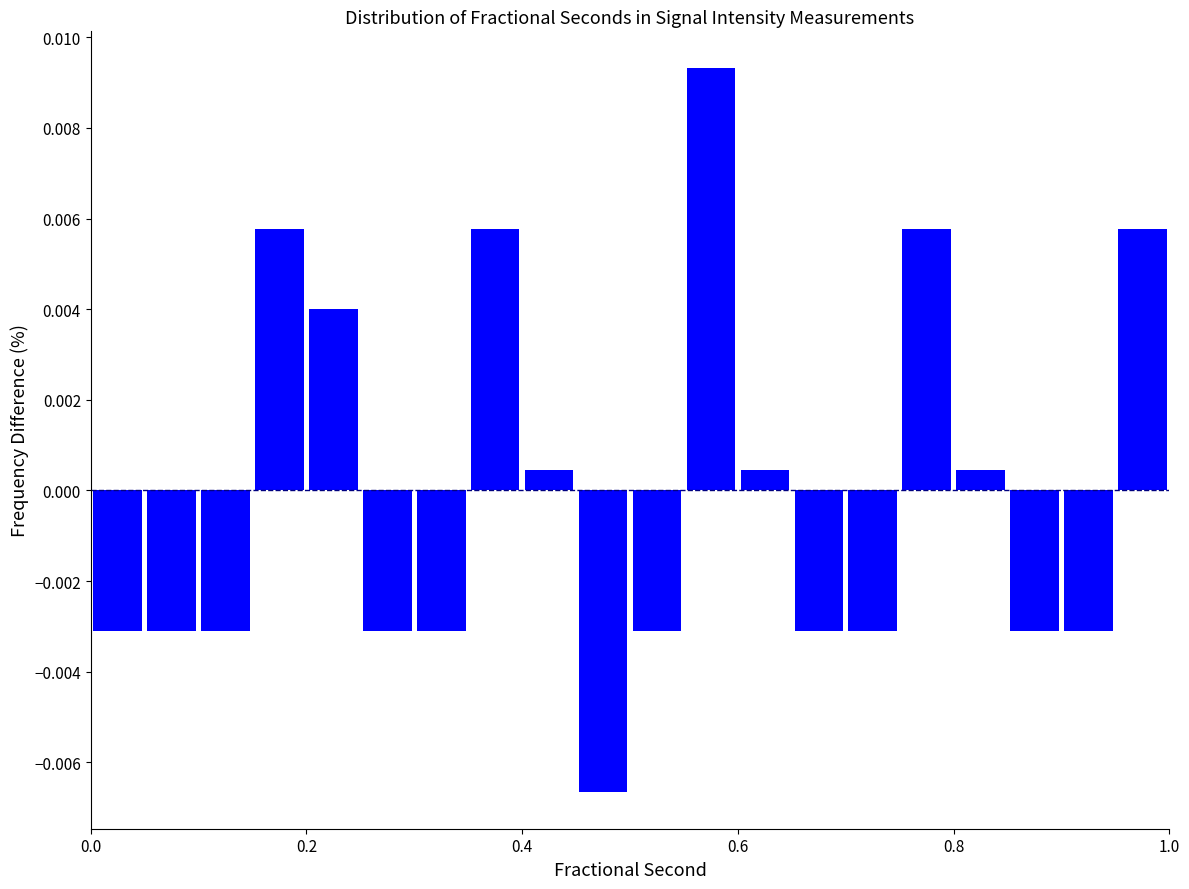

Read against the x-axis, roughly where is the centre of the tallest bar?

0.58